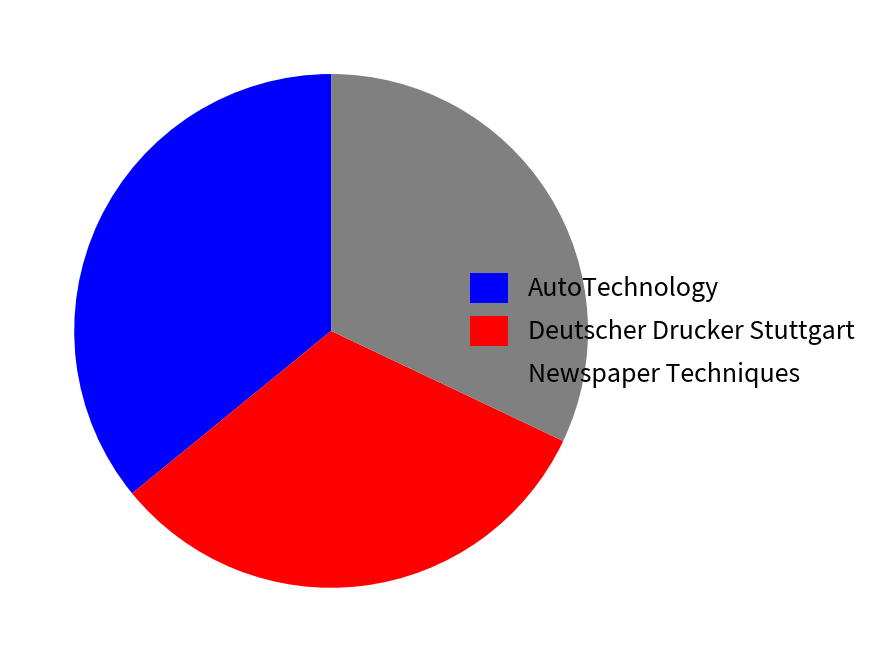

Is it true that Deutscher Drucker Stuttgart is 44% of the pie?

False